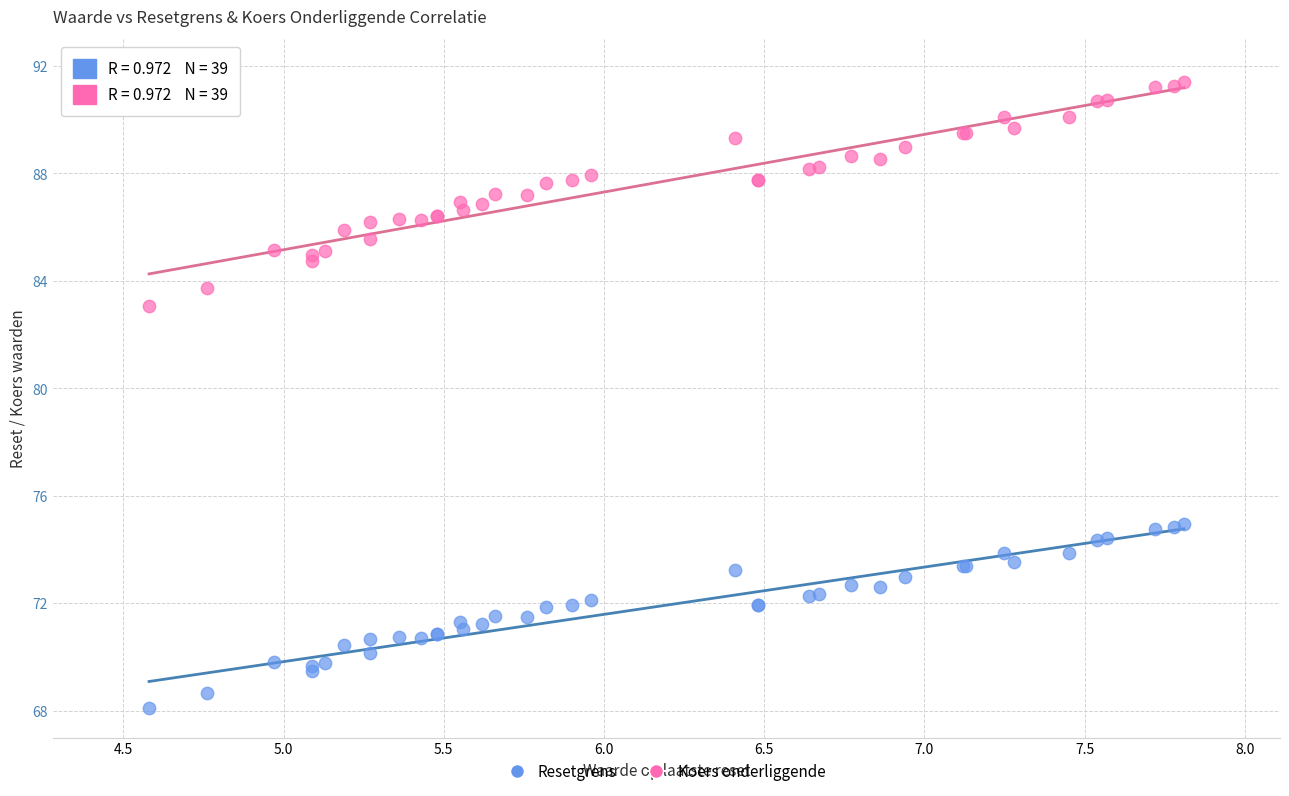

Which series reaches the maximum Y coordinate?

Koers onderliggende